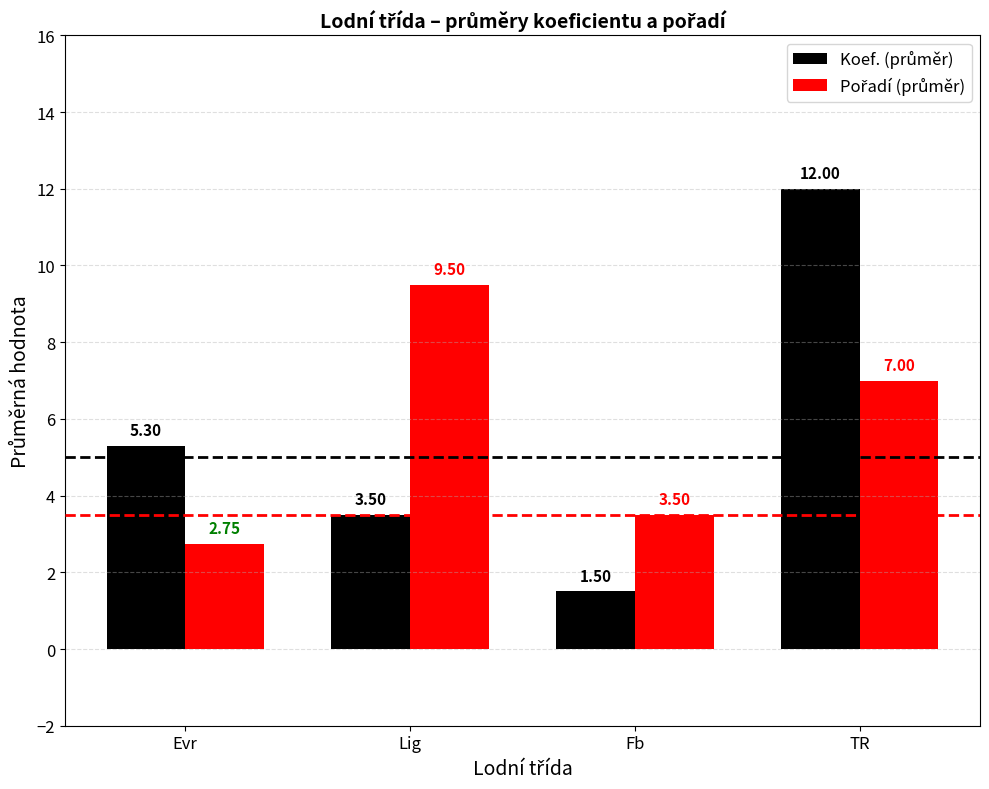

At which category does the chart reach its peak across all series?

TR